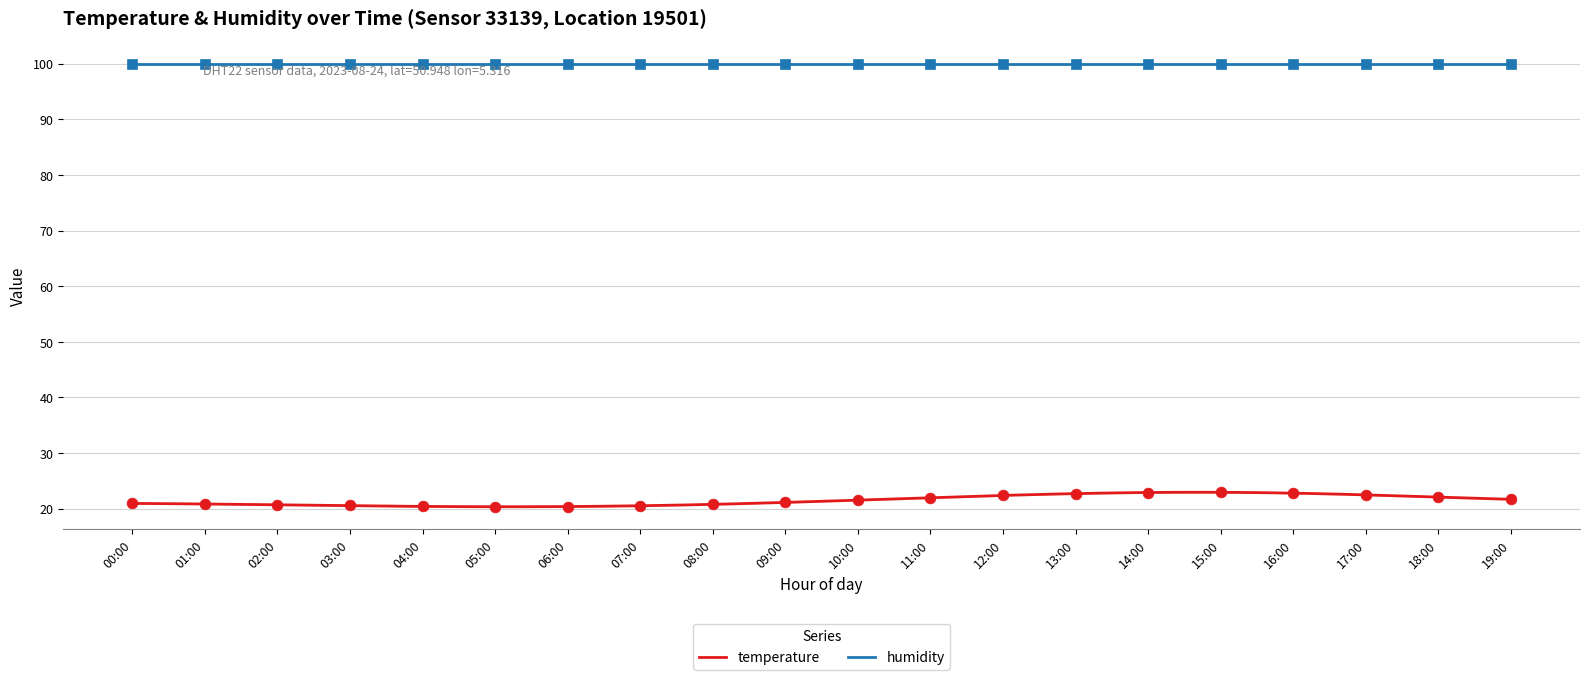

What is the change in value from 09:00 to 11:00?

+0.8